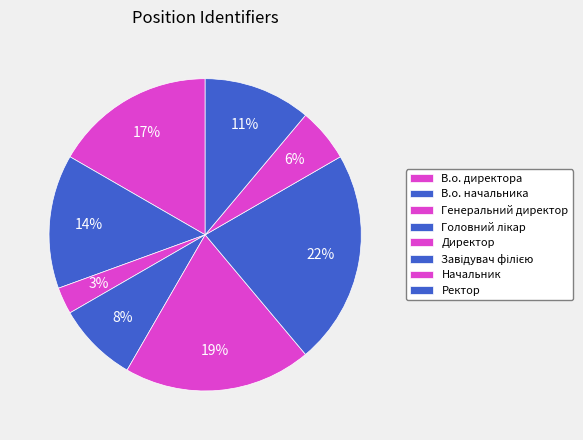

Count the number of slices in the pie.

8